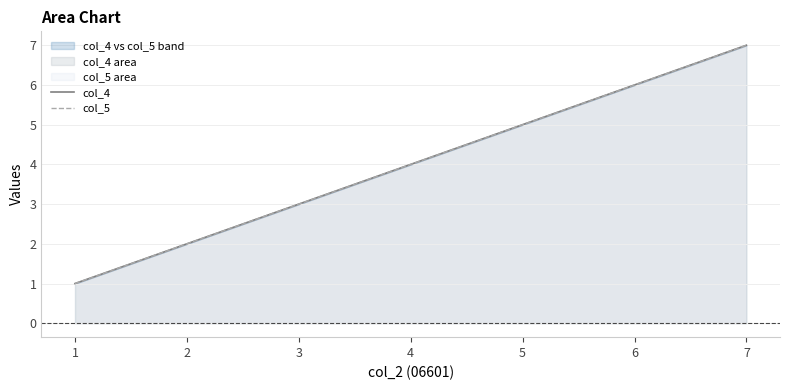

What is the value of the col_5 point at the 4th from the left?

4